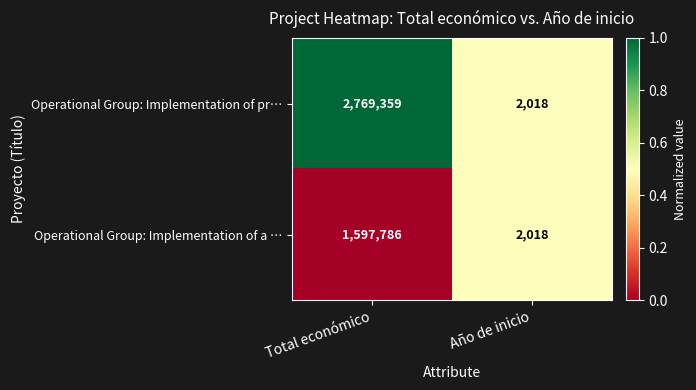

What is the average value of the Operational Group: Implementation of a … series?

799902